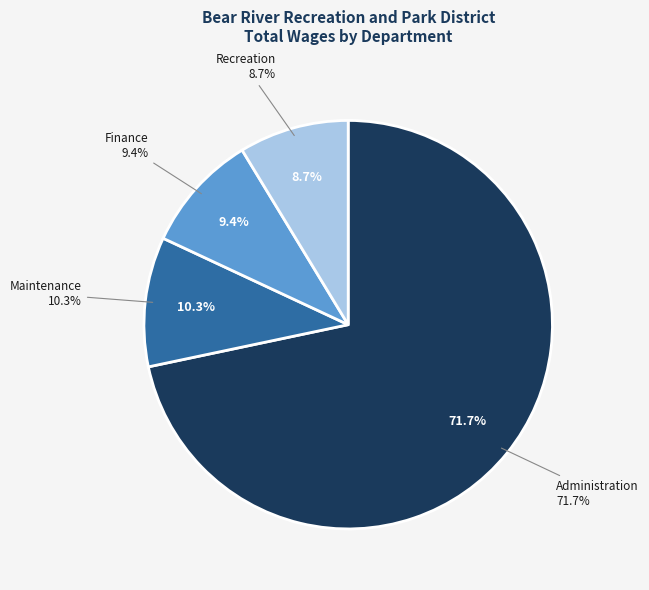

To the nearest percent, what percentage of the pie is Administration?

72%